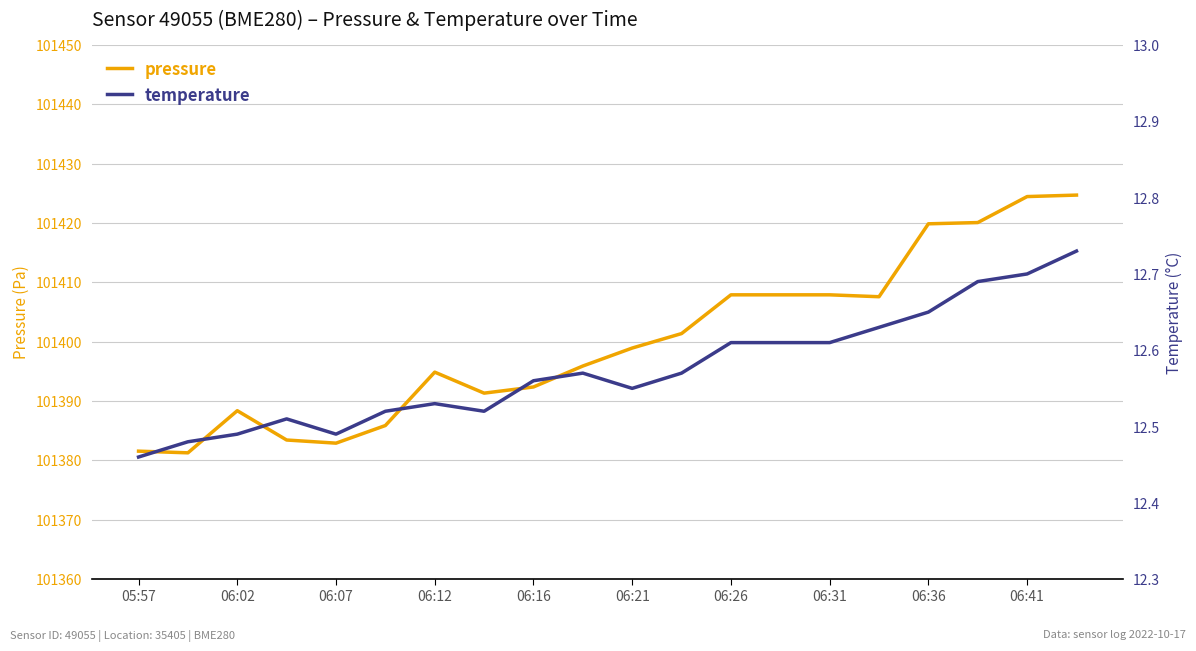

List the series in order of their overall mean, highest first.

pressure, temperature